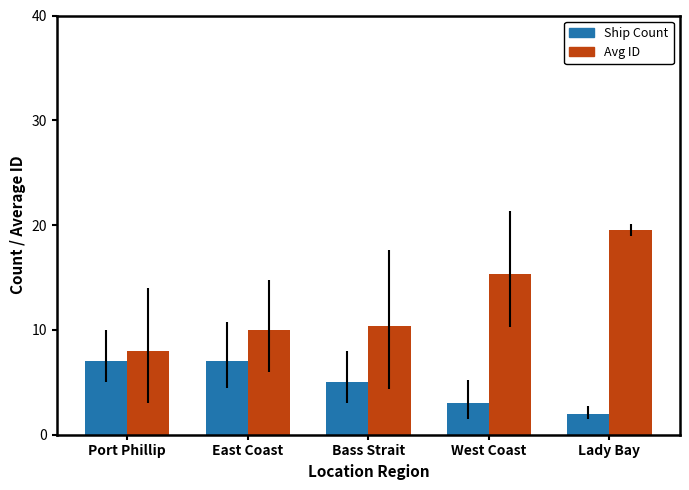

What is the maximum value for Avg ID?

19.5